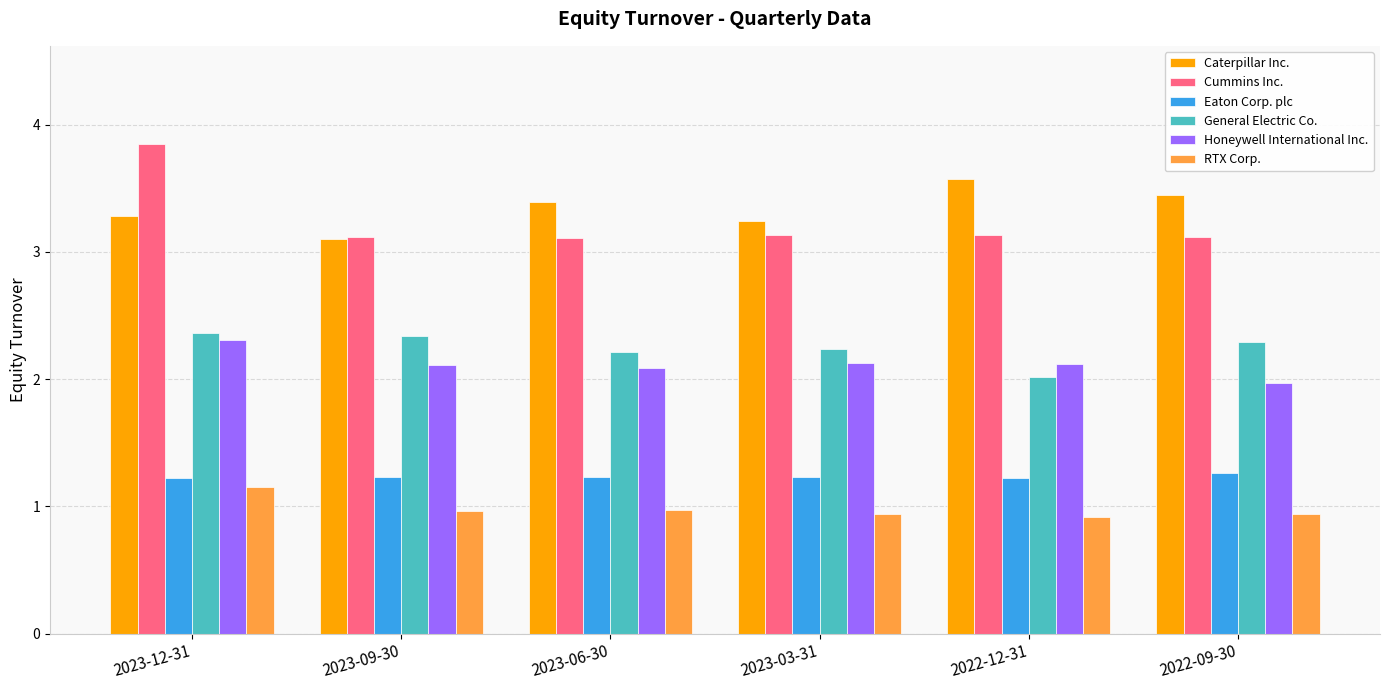

Which label corresponds to the largest value in the chart?

2023-12-31